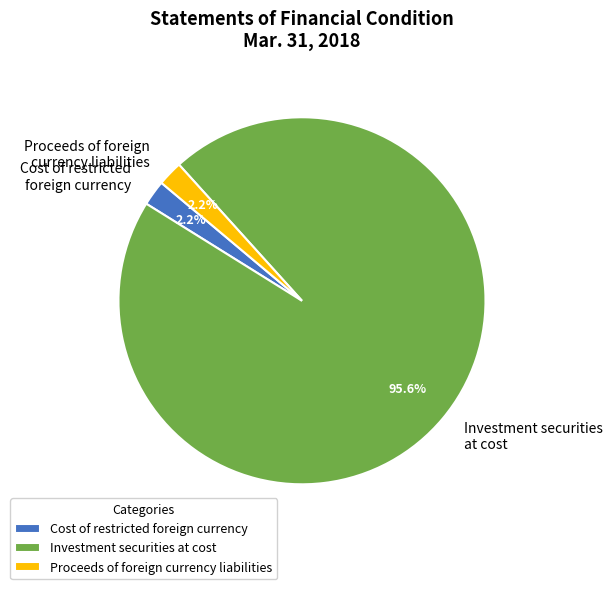

To the nearest percent, what is the combined percentage of Cost of restricted foreign currency and Investment securities at cost?

98%